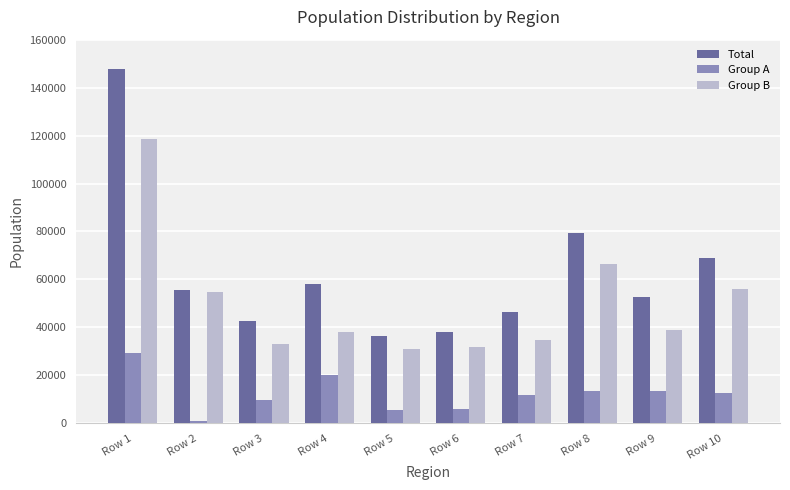

True or false: Group B has a value of 56789 at Row 9.

False